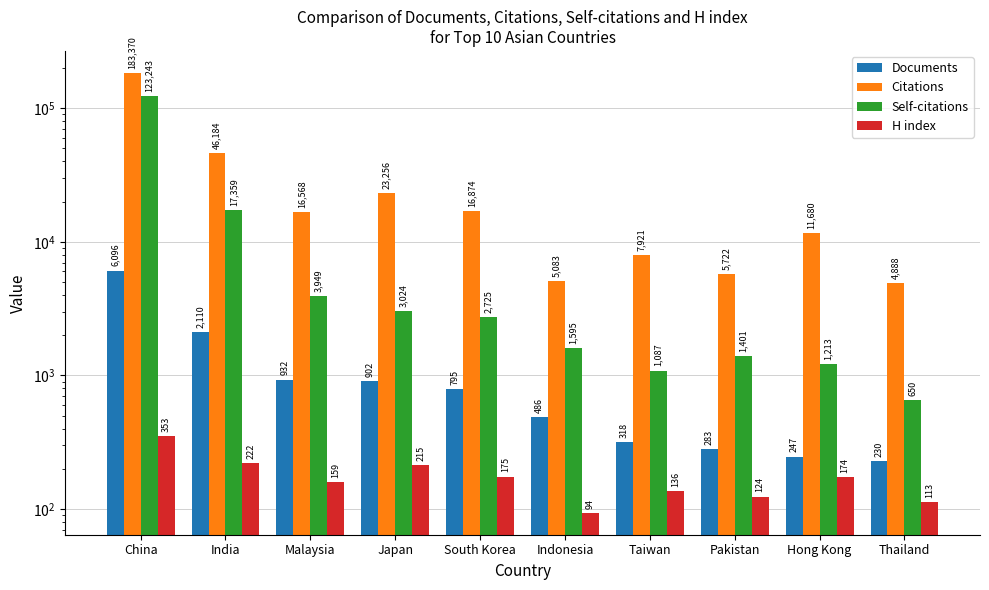

The value of Citations at Taiwan is 14172. True or false?

False